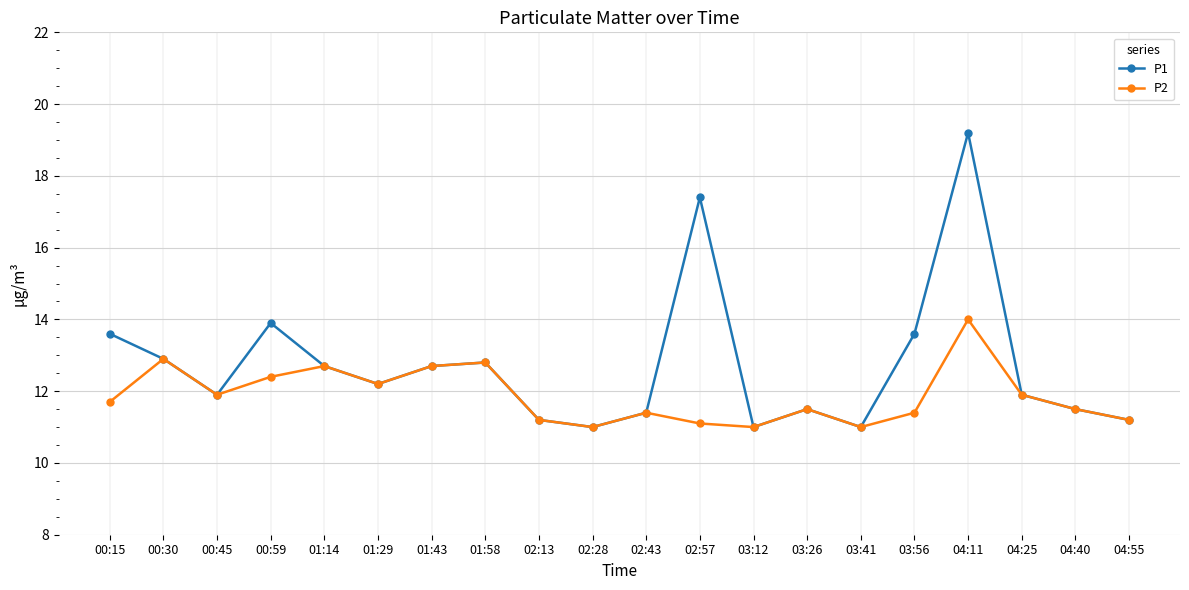

What position from the right is 01:14?

16